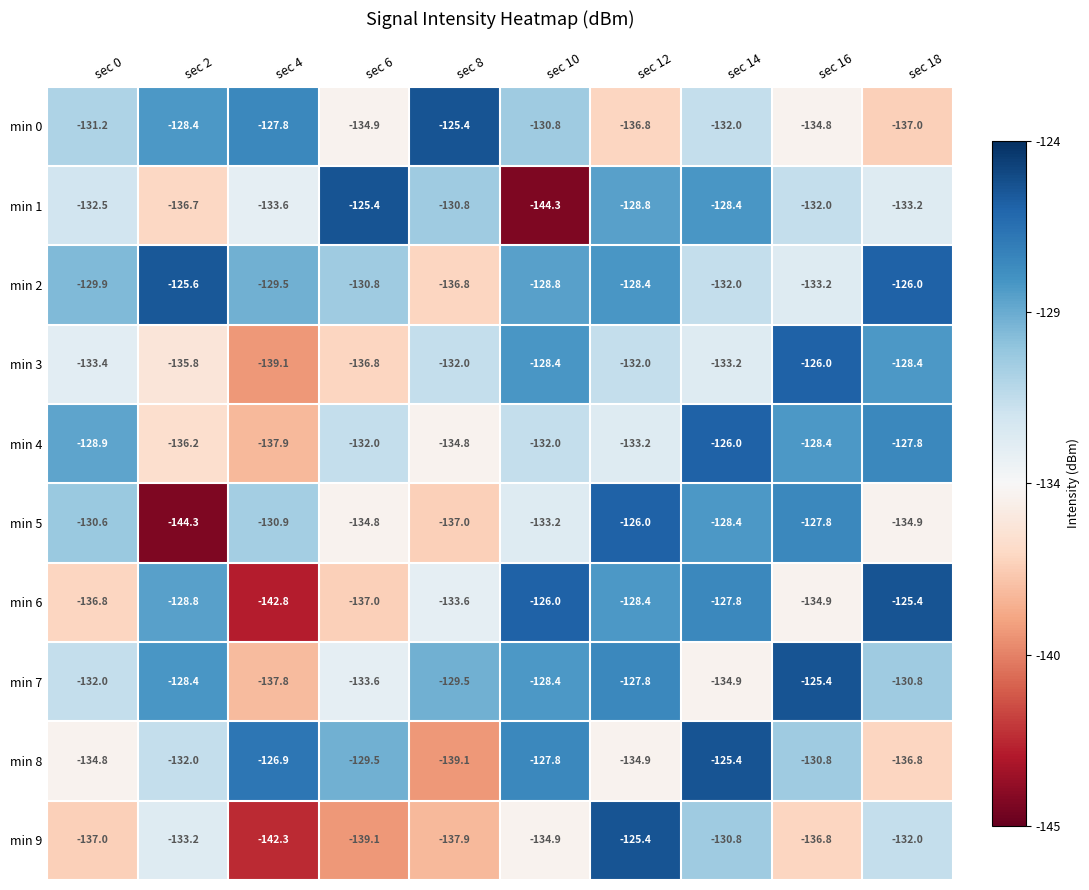

How many data points in min 3 are less than -132?

5